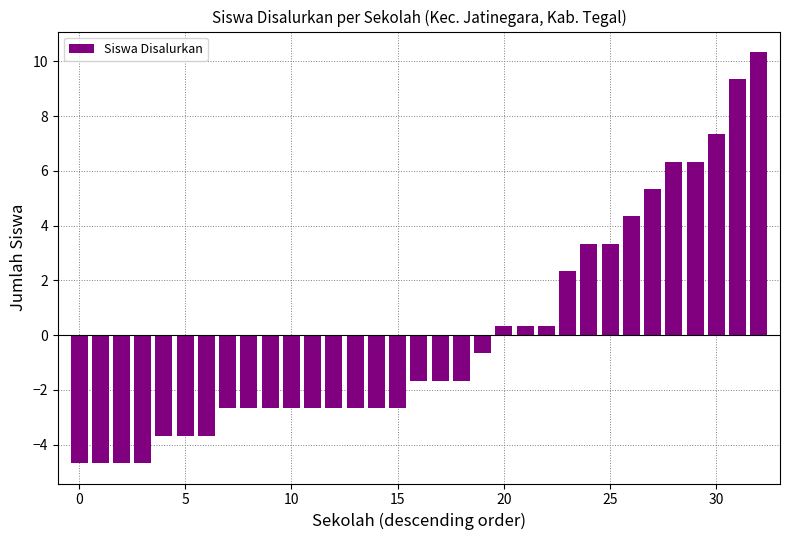

What is the value of the 2nd bar from the left?

-4.7